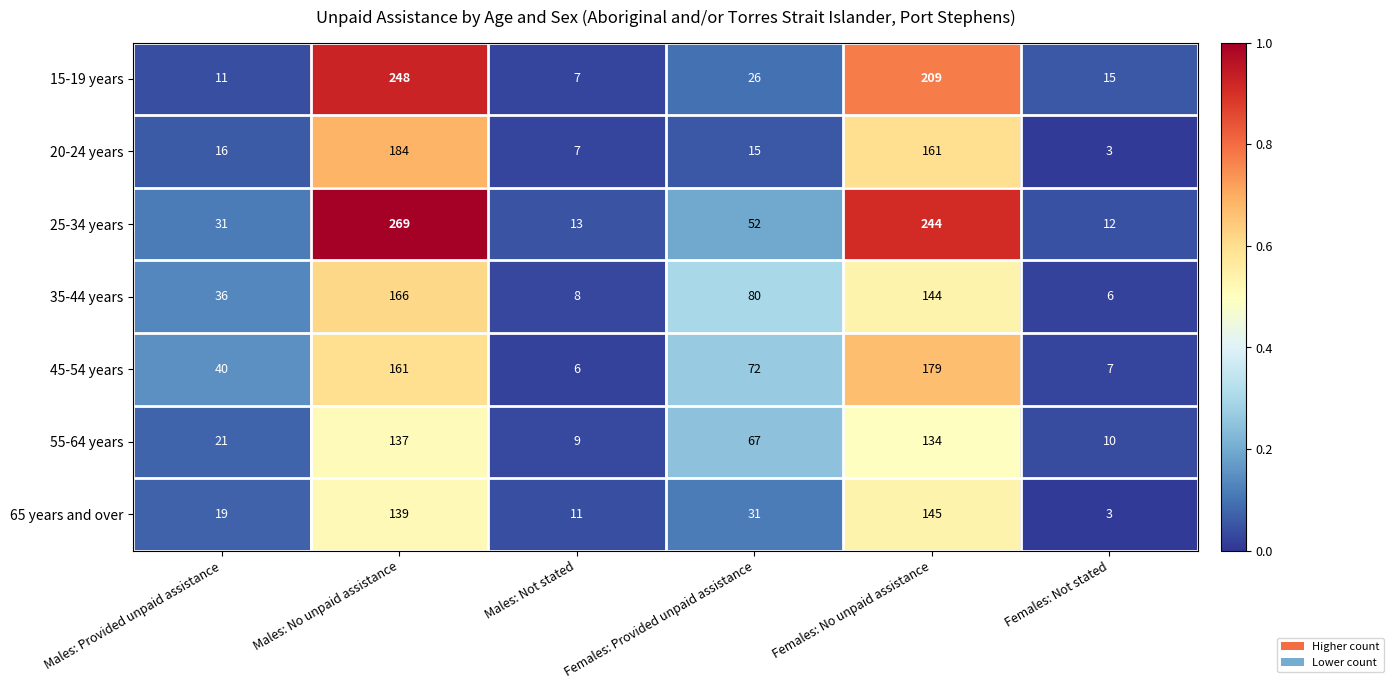

At which category is the sum across all series the highest?

Males: No unpaid assistance